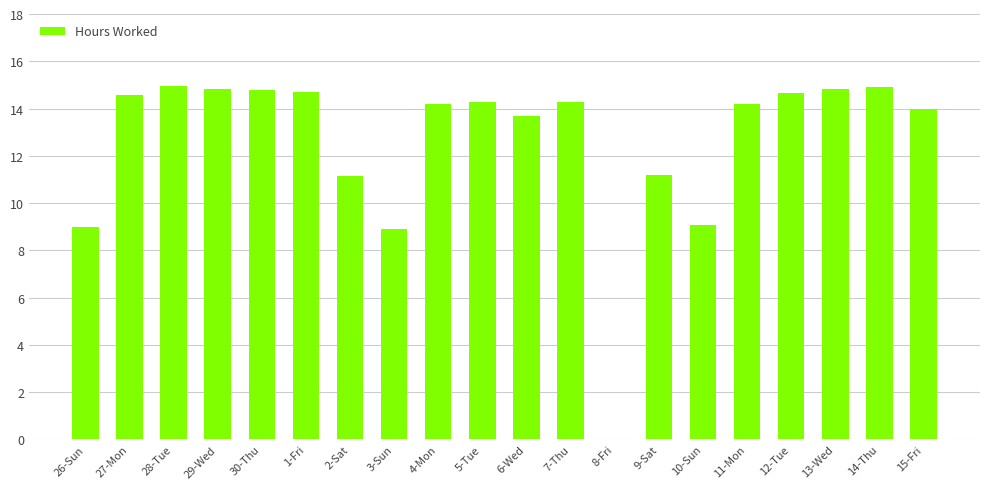

What is the change in value from 11-Mon to 13-Wed?

+0.6